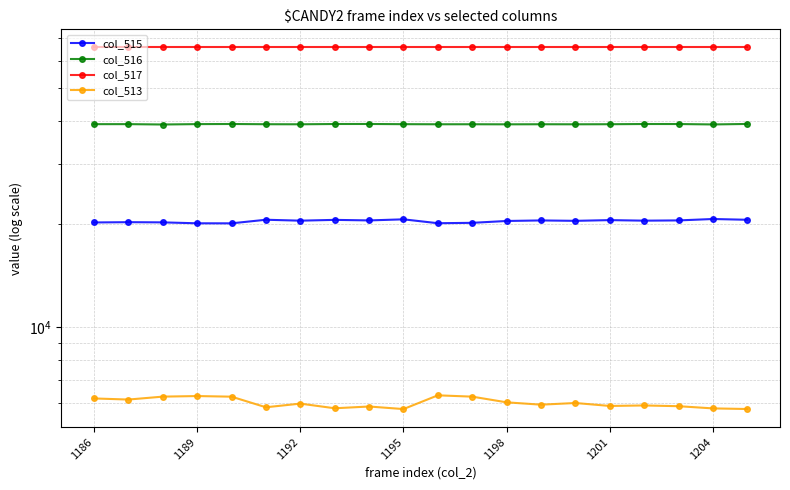

At how many categories does at least one series exceed 12710?

20